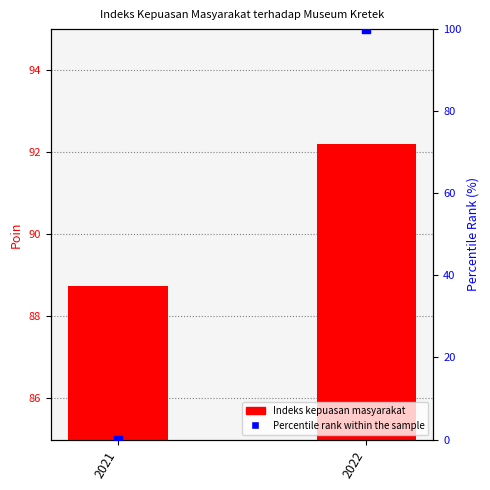

Which series has the largest total across all categories?

Indeks kepuasan masyarakat